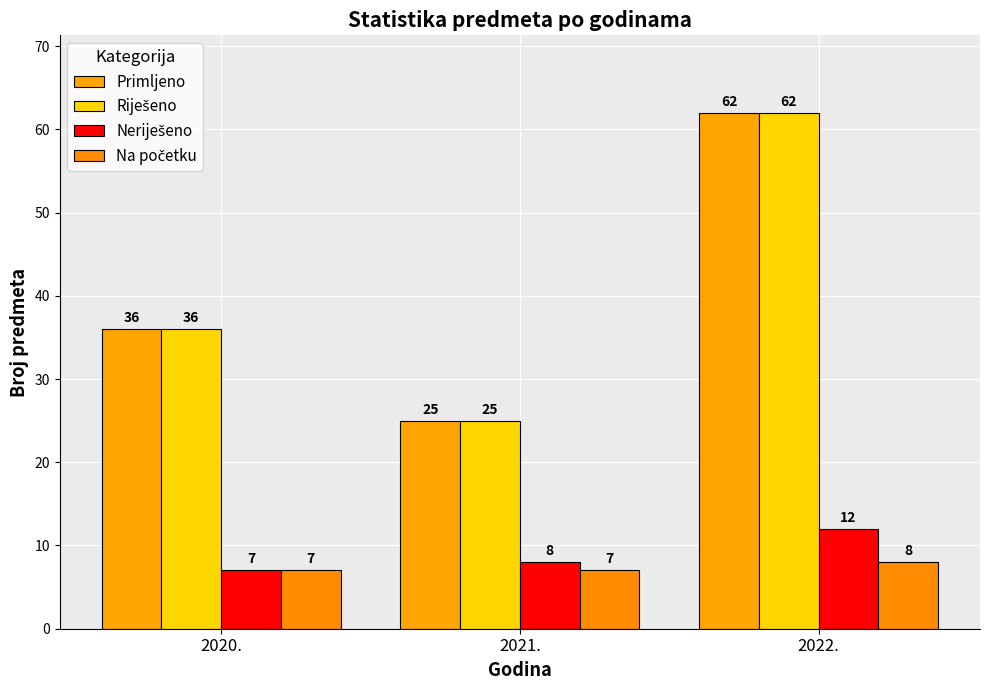

Count the number of categories in the chart.

3